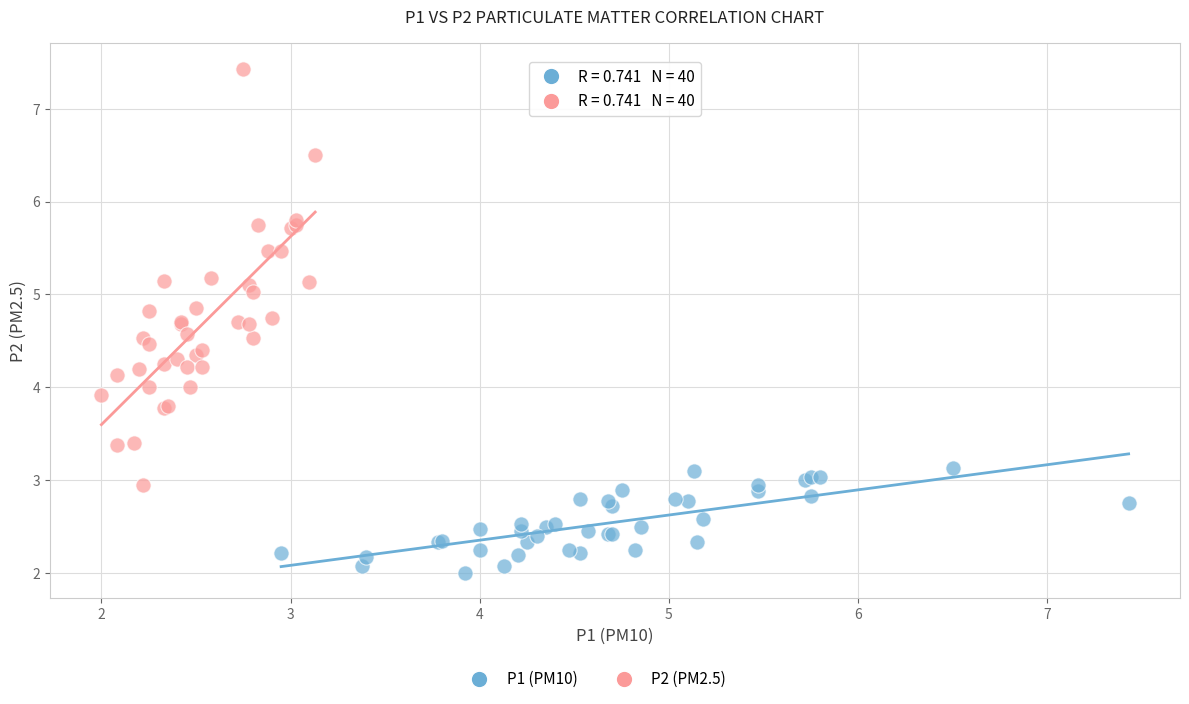

Which series has the widest spread of Y values?

P2 (PM2.5)